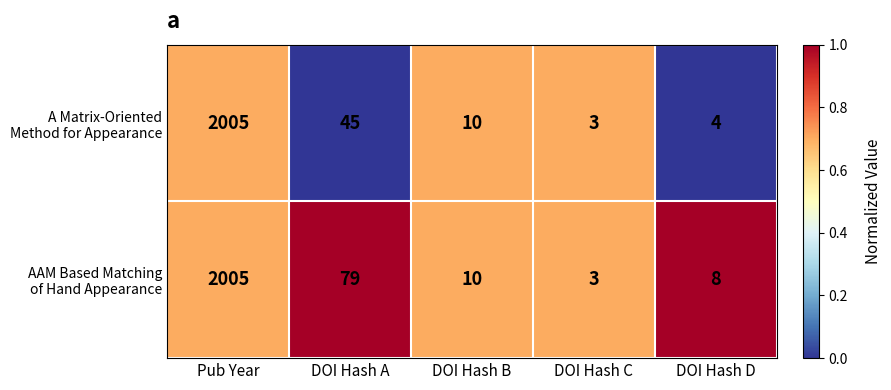

Which label corresponds to the largest value in the chart?

Pub Year